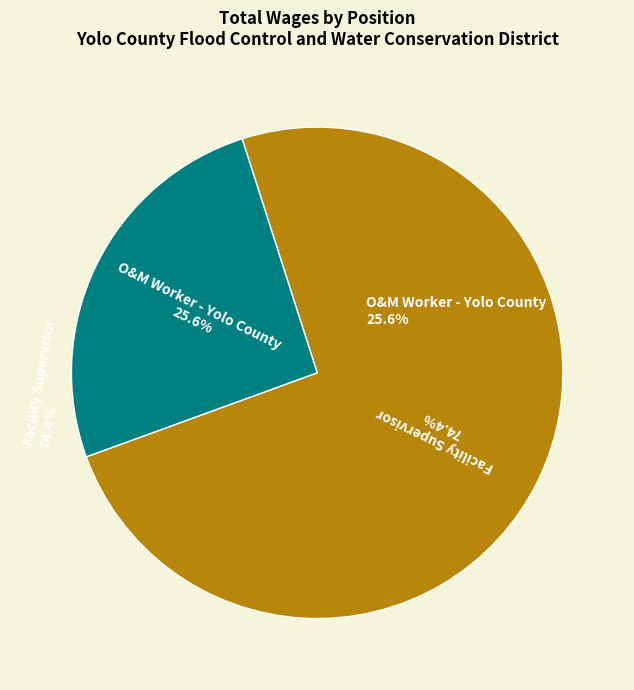

Which category has the smallest portion of the pie?

O&M Worker - Yolo County